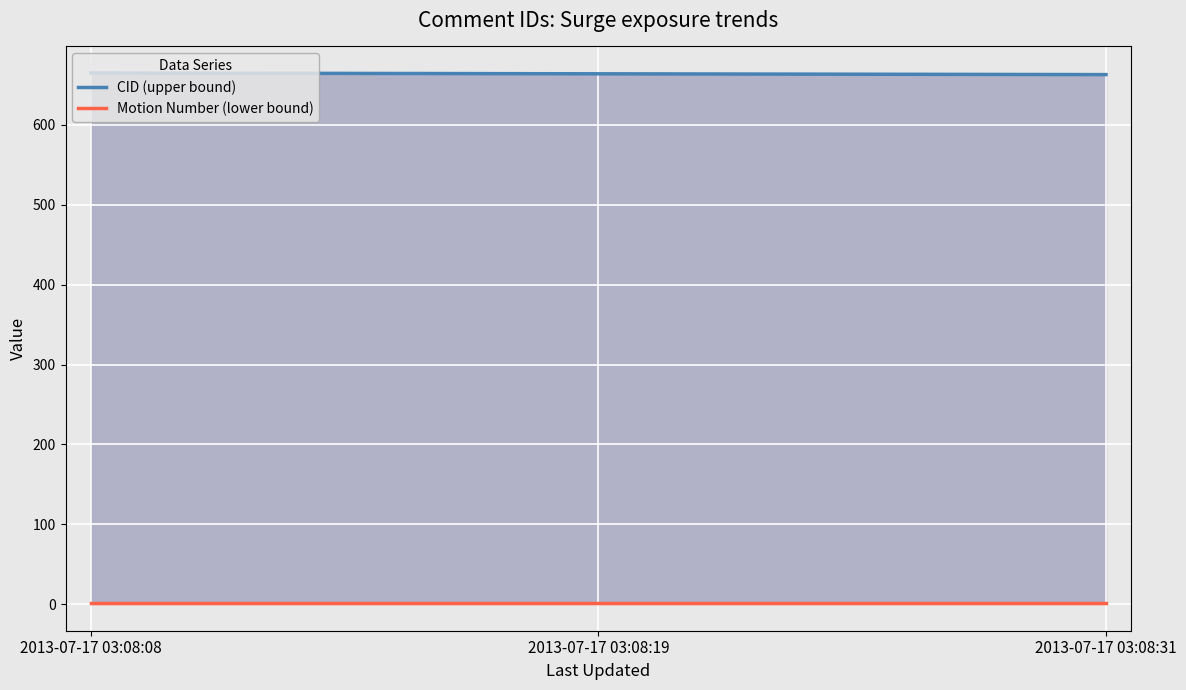

Is the value of CID (upper bound) at 2013-07-17 03:08:31 greater than the value of Motion Number (lower bound) at 2013-07-17 03:08:31?

Yes